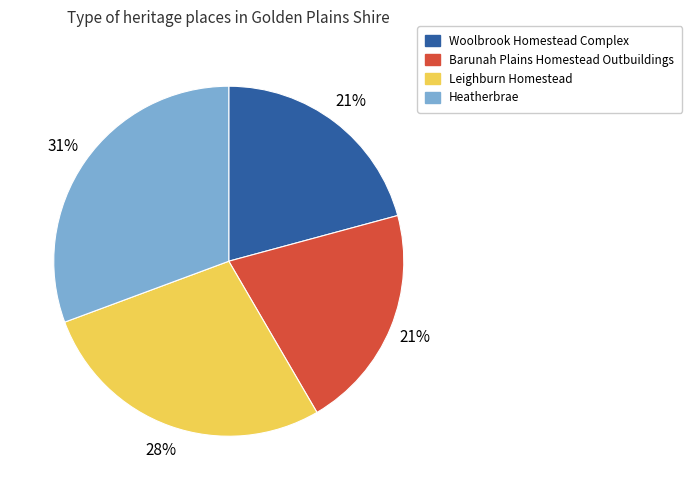

Count the number of slices in the pie.

4